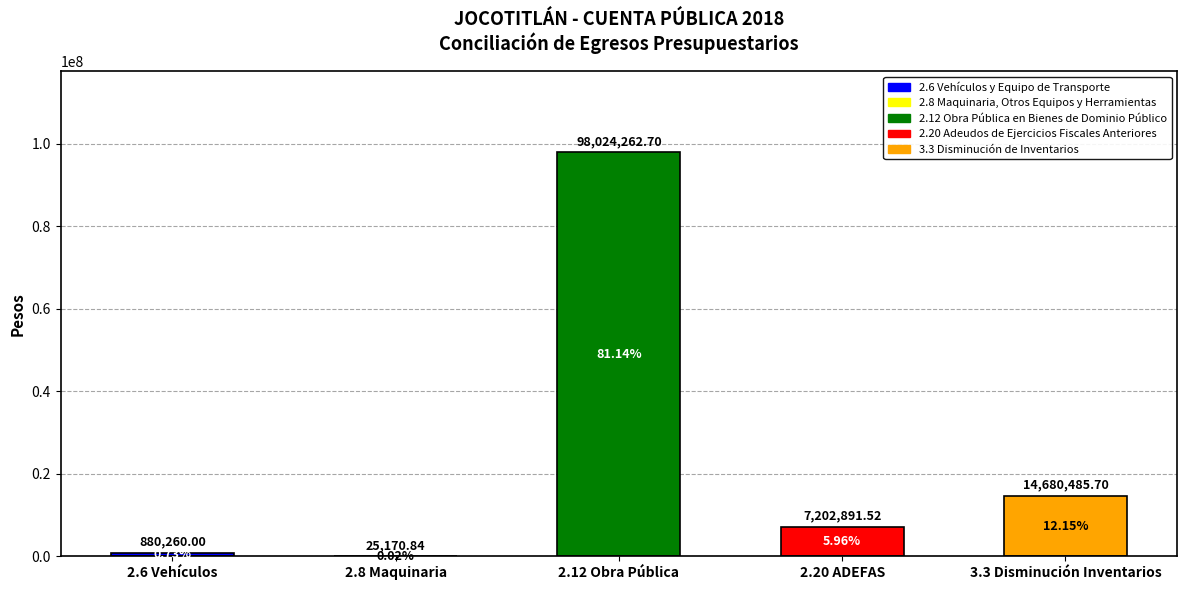

Where is the data nearest to the value 49024716?

3.3 Disminución de Inventarios